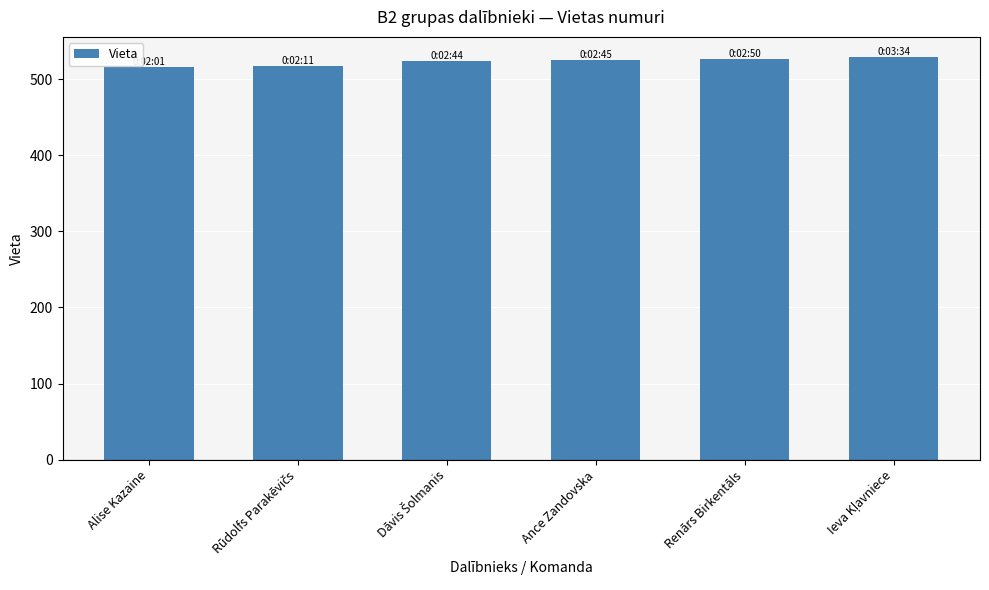

What is the smallest value displayed?

516